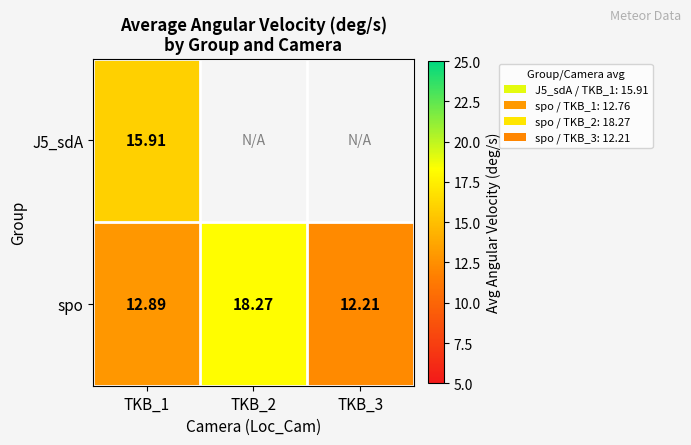

What is the spread (max minus min) of values at TKB_1?

3.0